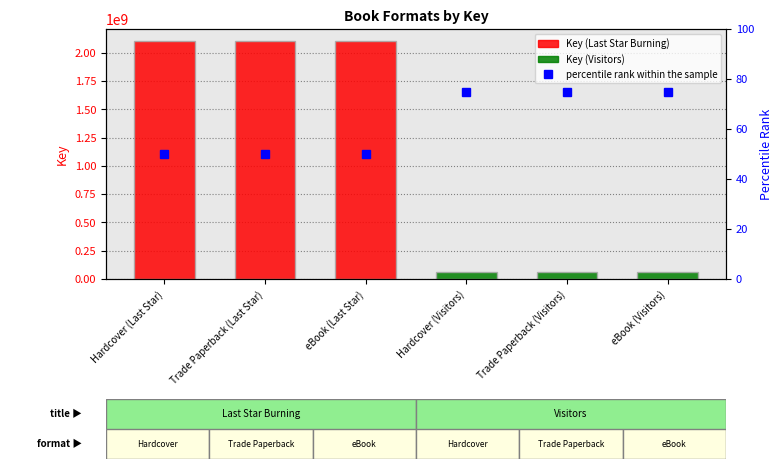

How many groups of bars are there?

6